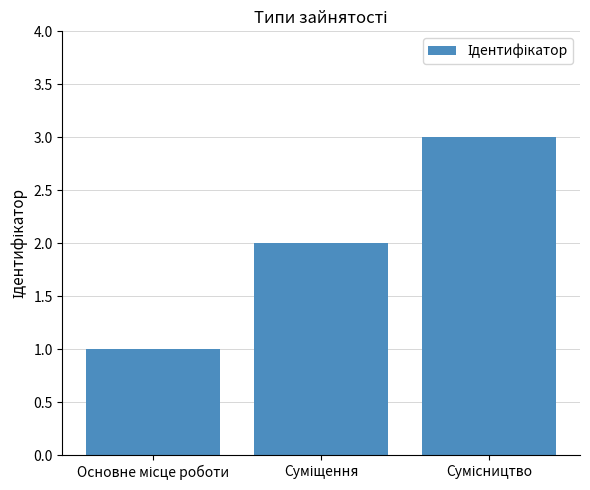

What is the maximum value shown in the chart?

3